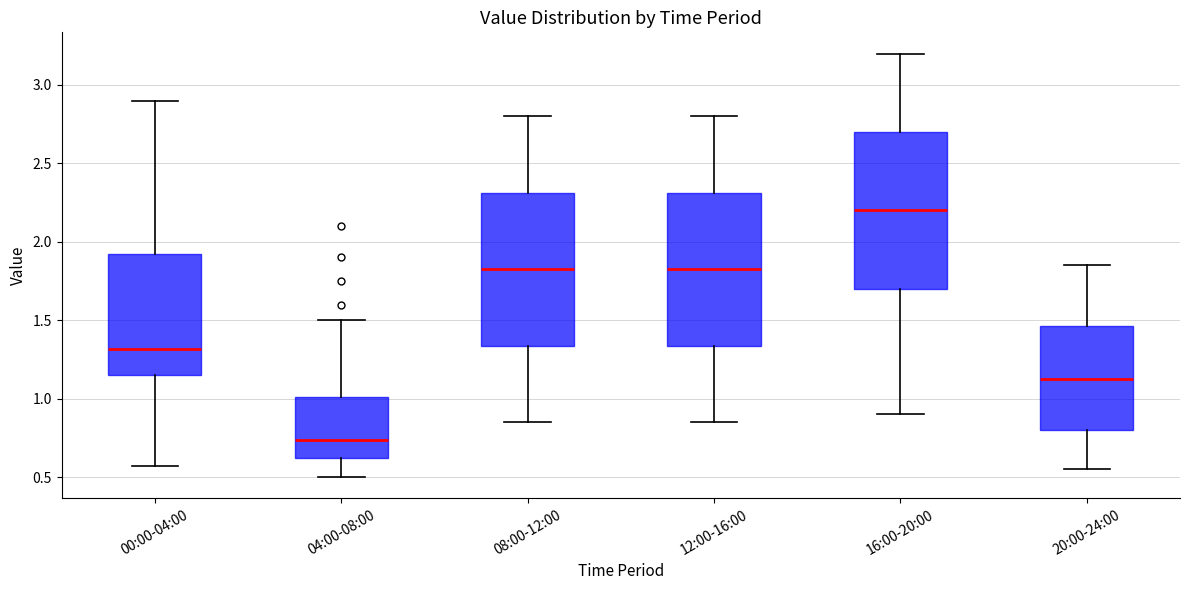

Reading left to right, read every box against the y-axis: the position of its median line, the range the box covers, and the ends of its whiskers. The values are not printed on the chart, so give them approximately, as read against the axis.

00:00-04:00: median 1.30, box 1.15 to 1.90, whiskers 0.55 to 2.90
04:00-08:00: median 0.75, box 0.60 to 1.00, whiskers 0.50 to 1.50
08:00-12:00: median 1.85, box 1.35 to 2.30, whiskers 0.85 to 2.80
12:00-16:00: median 1.85, box 1.35 to 2.30, whiskers 0.85 to 2.80
16:00-20:00: median 2.20, box 1.70 to 2.70, whiskers 0.90 to 3.20
20:00-24:00: median 1.15, box 0.80 to 1.45, whiskers 0.55 to 1.85